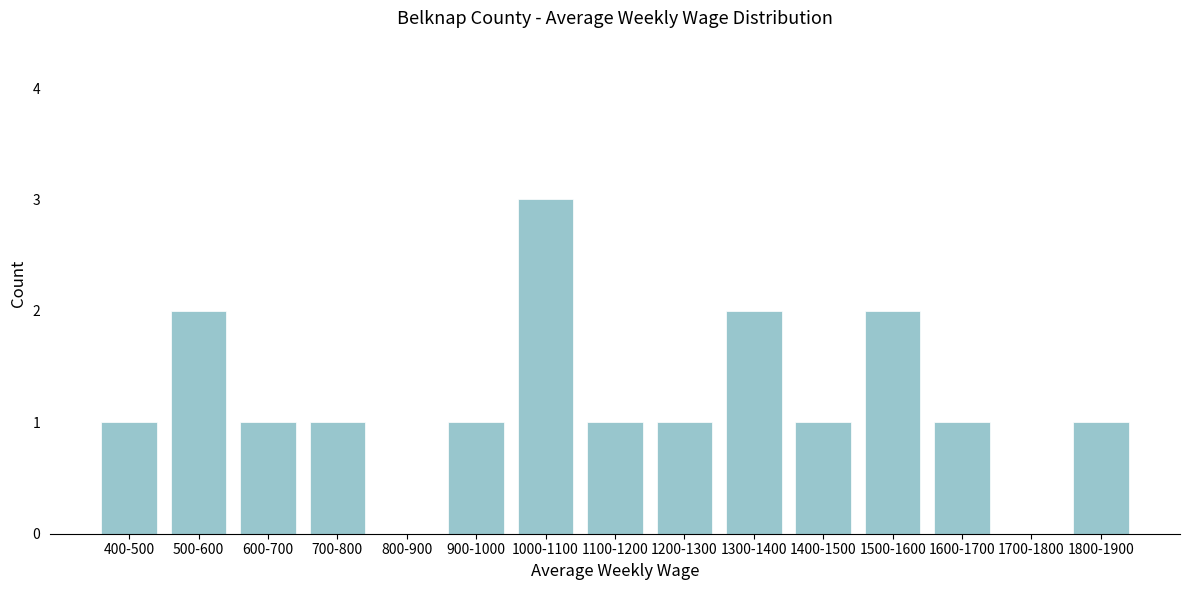

Reading left to right, extract all data points from this chart.

400-500=1	500-600=2	600-700=1	700-800=1	800-900=0	900-1000=1	1000-1100=3	1100-1200=1	1200-1300=1	1300-1400=2	1400-1500=1	1500-1600=2	1600-1700=1	1700-1800=0	1800-1900=1